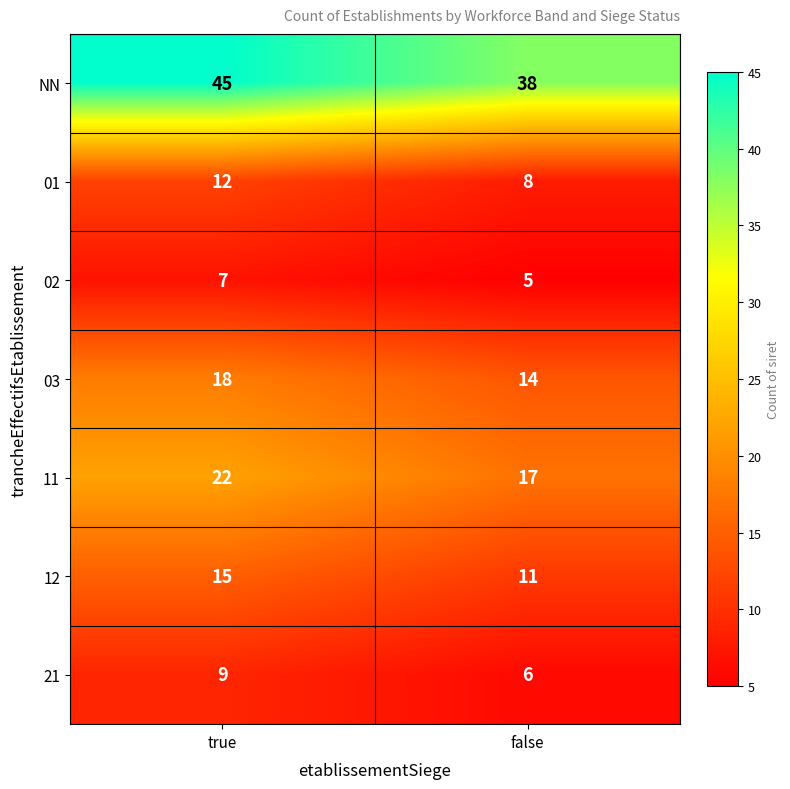

Reading left to right, transcribe all the data shown in this chart.

NN: 45	38
01: 12	8
02: 7	5
03: 18	14
11: 22	17
12: 15	11
21: 9	6